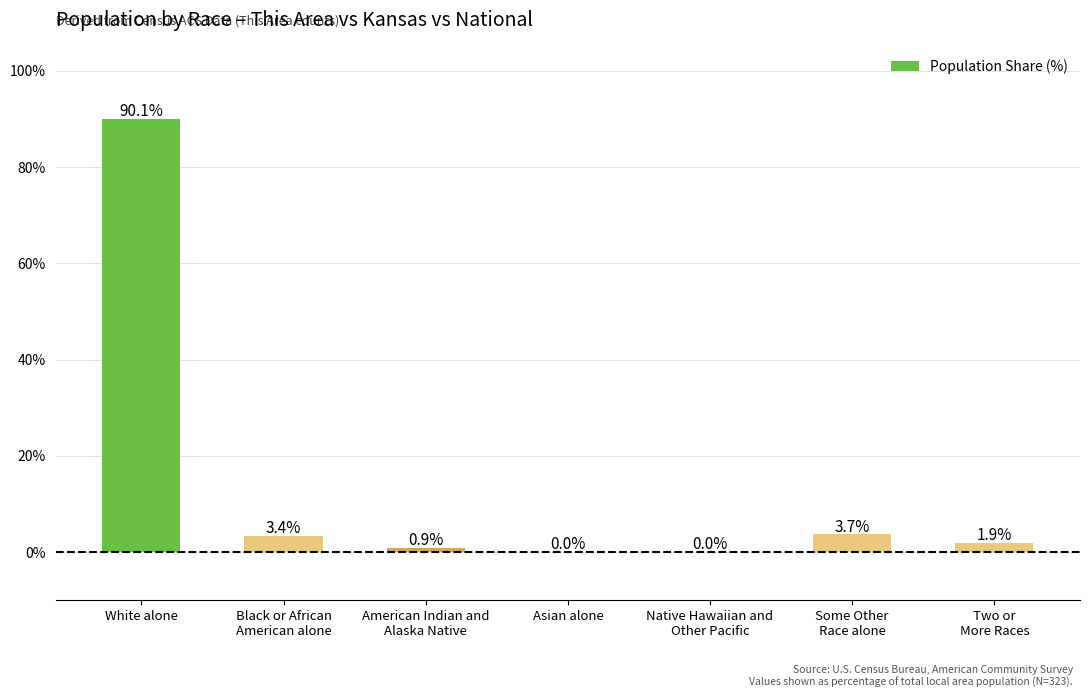

What is the sum of the values at Black or African
American alone and American Indian and
Alaska Native?

4.3